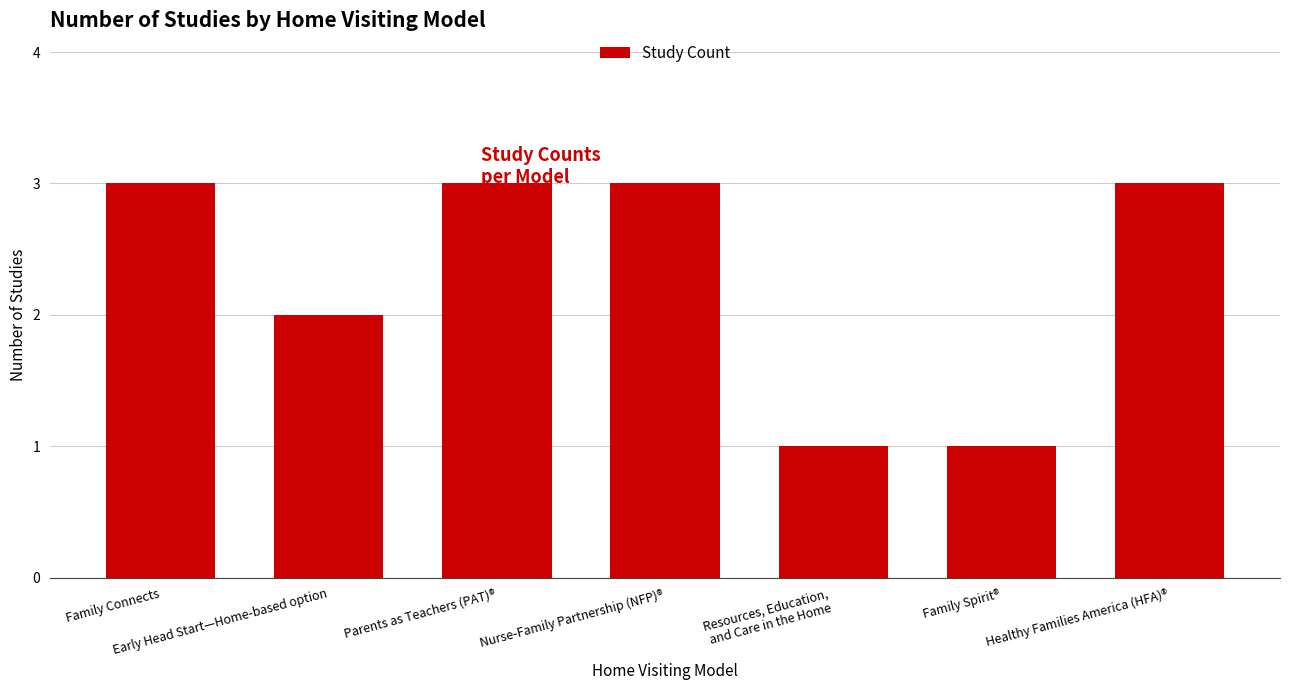

Where is the data nearest to the value 2?

Early Head Start—Home-based option